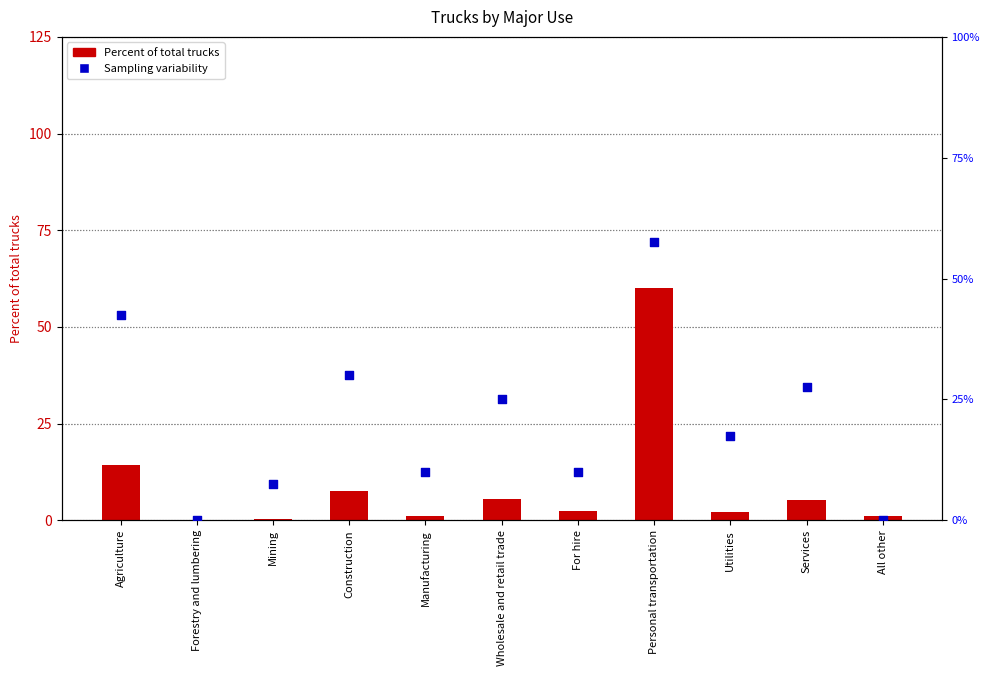

Which series contains the lowest Y value?

Sampling variability